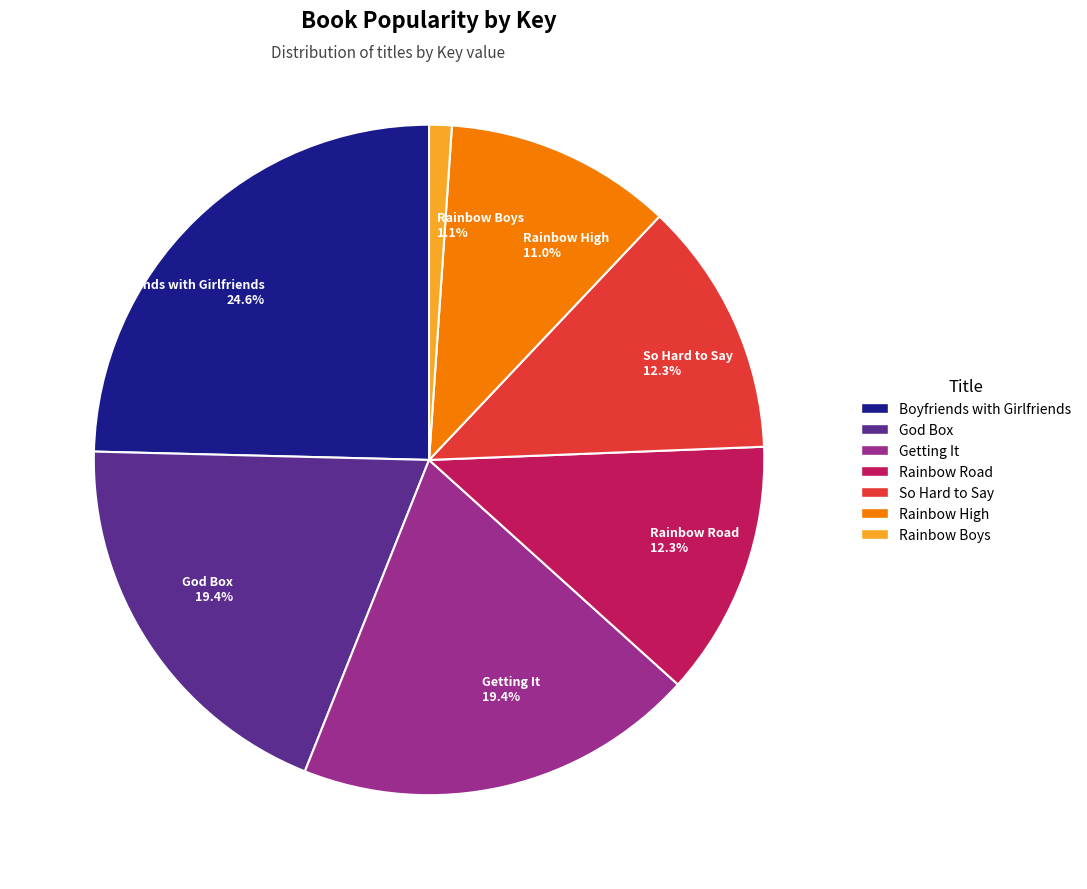

Approximately how many times larger is the value at Getting It compared to So Hard to Say?

1.6